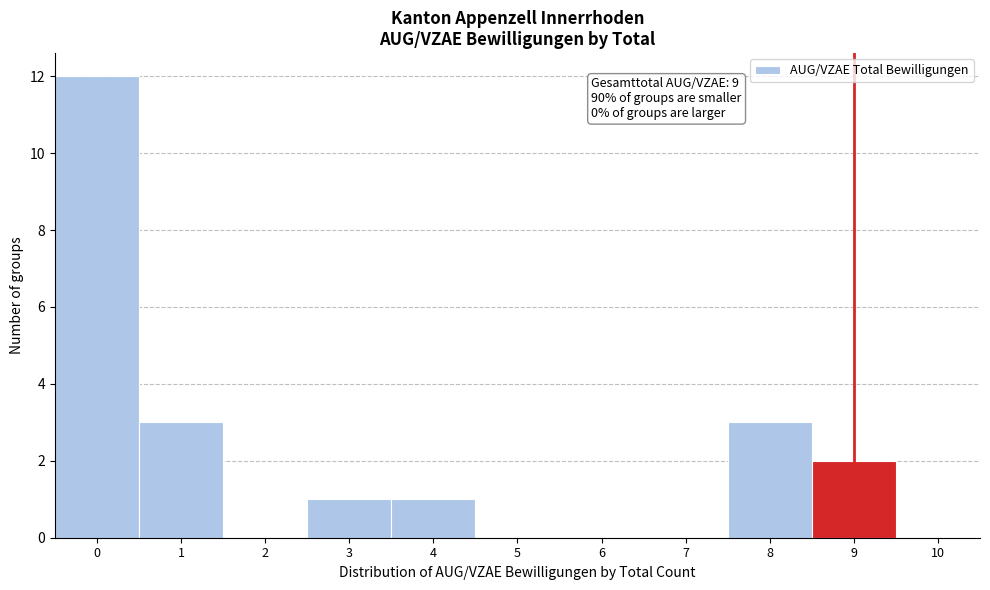

Over which range of the x-axis is the bar tallest?

-0.5 to 0.5